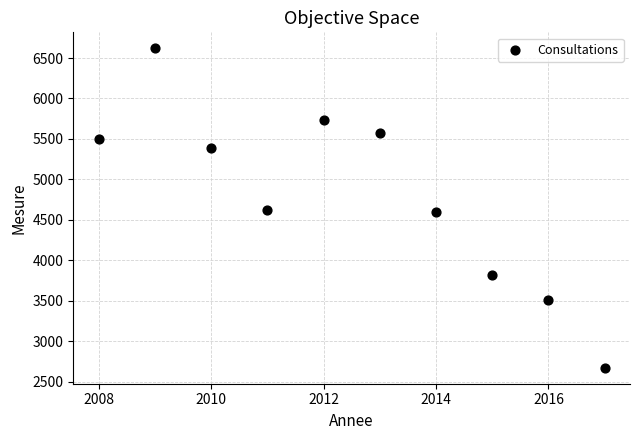

What is the average Y value?

4803